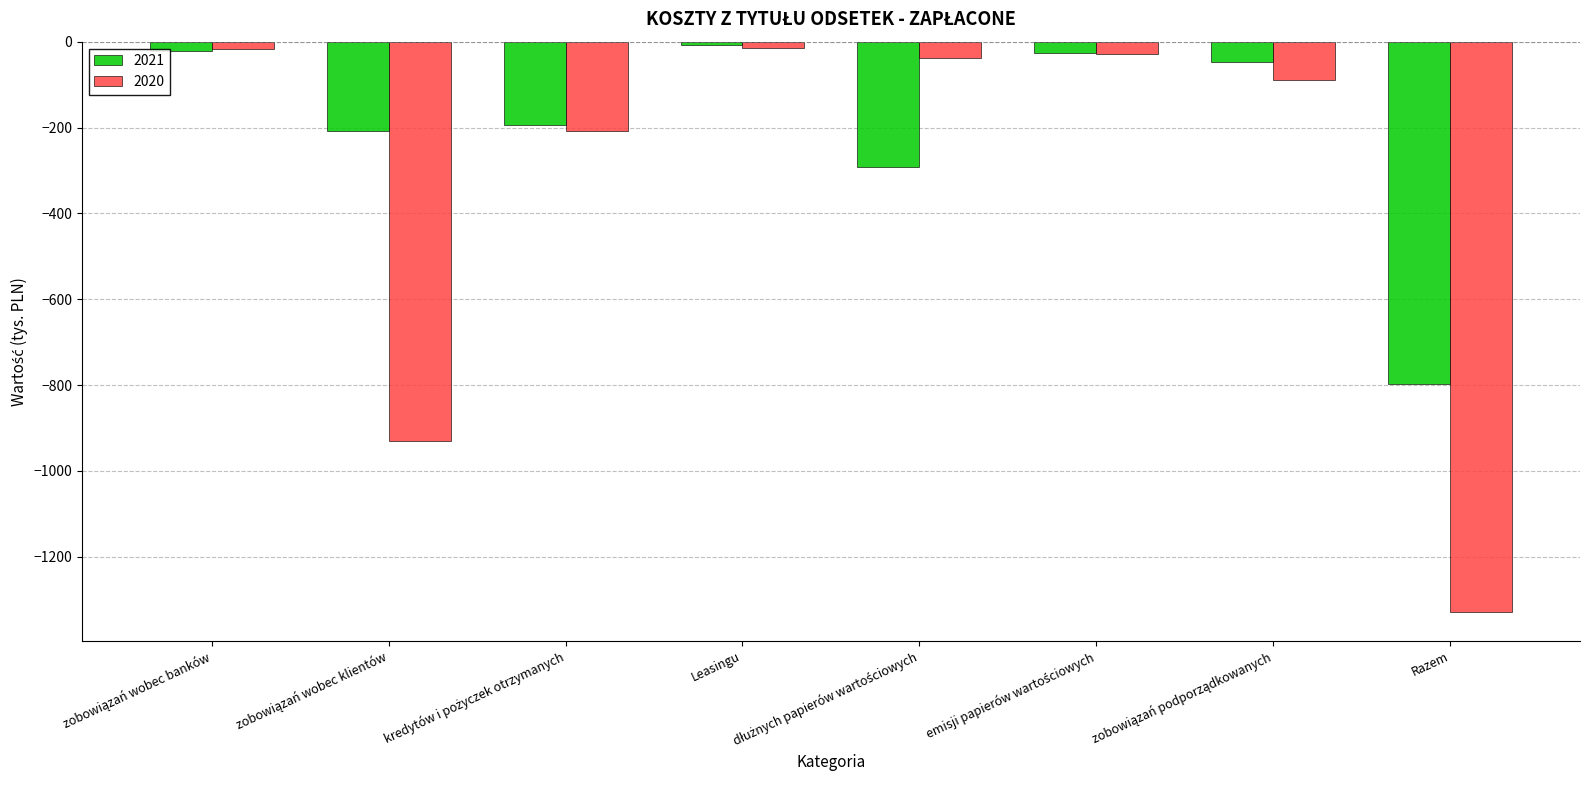

Does the chart contain stacked bars?

No